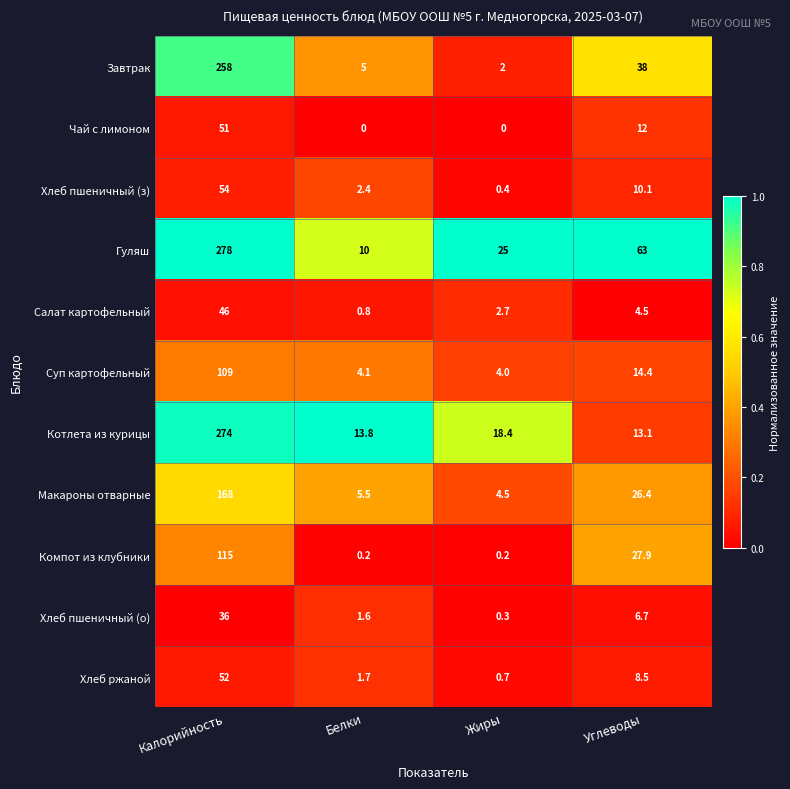

How many series are shown in this chart?

11